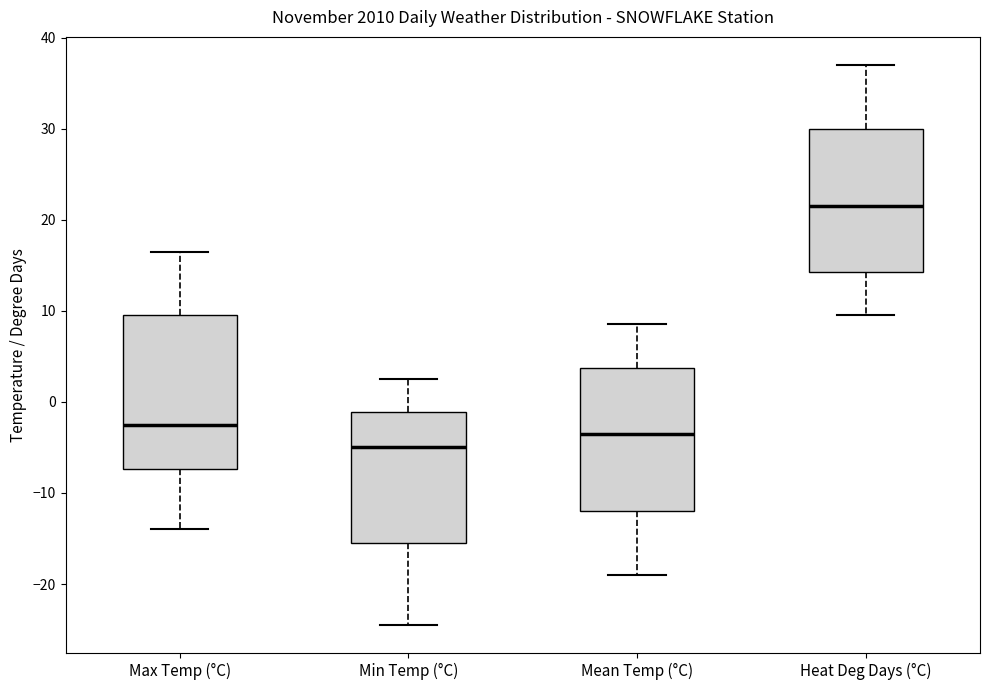

Comparing the boxes themselves (not the whiskers), which one is the tallest?

Max Temp (°C)